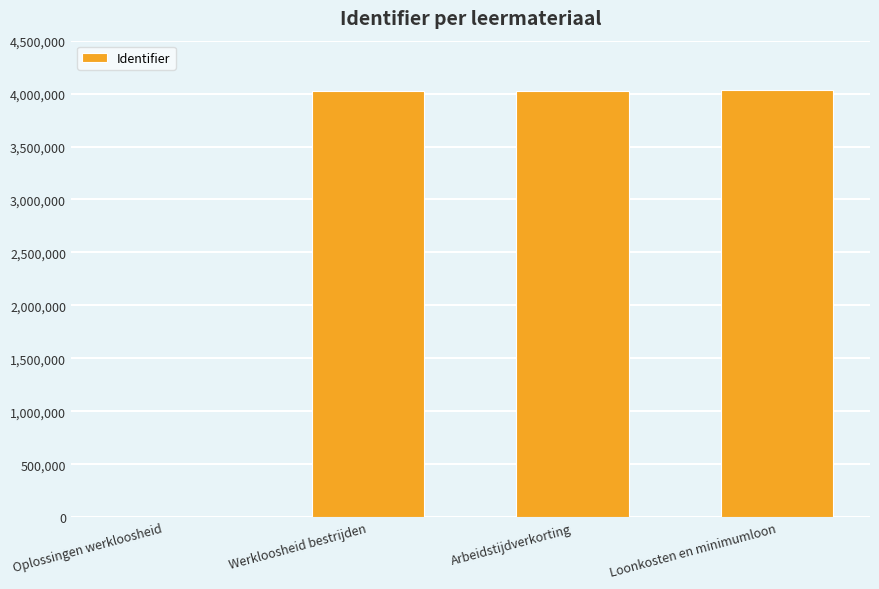

What is the sum of the values at Arbeidstijdverkorting and Werkloosheid bestrijden?

8055244